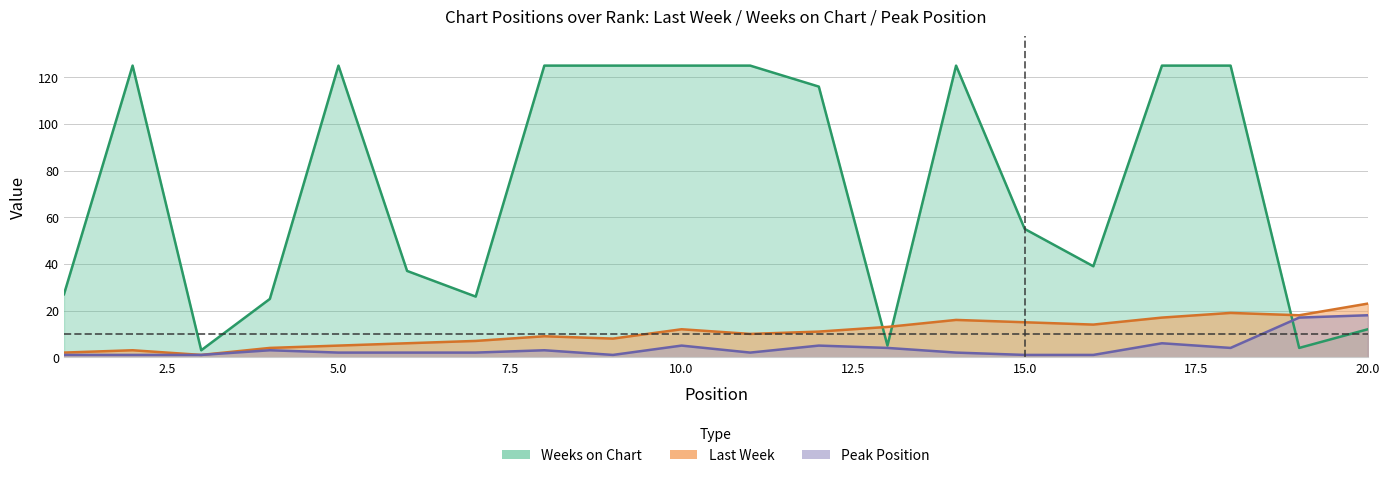

Rank the series at 11 from lowest to highest value.

Peak Position, Last Week, Weeks on Chart